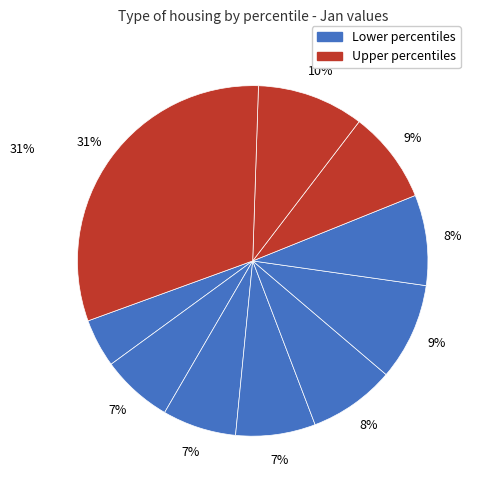

How many slices are in this pie chart?

10